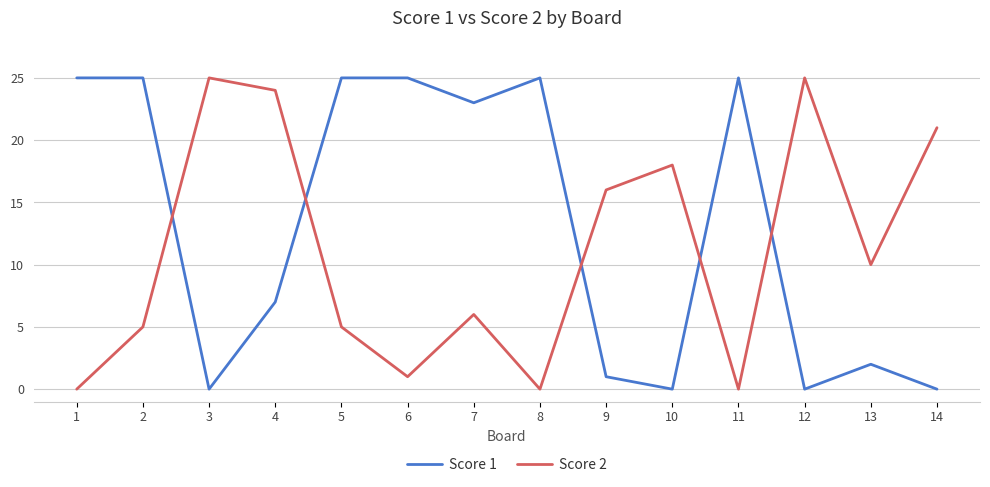

Rank the series at 12 from highest to lowest value.

Score 2, Score 1